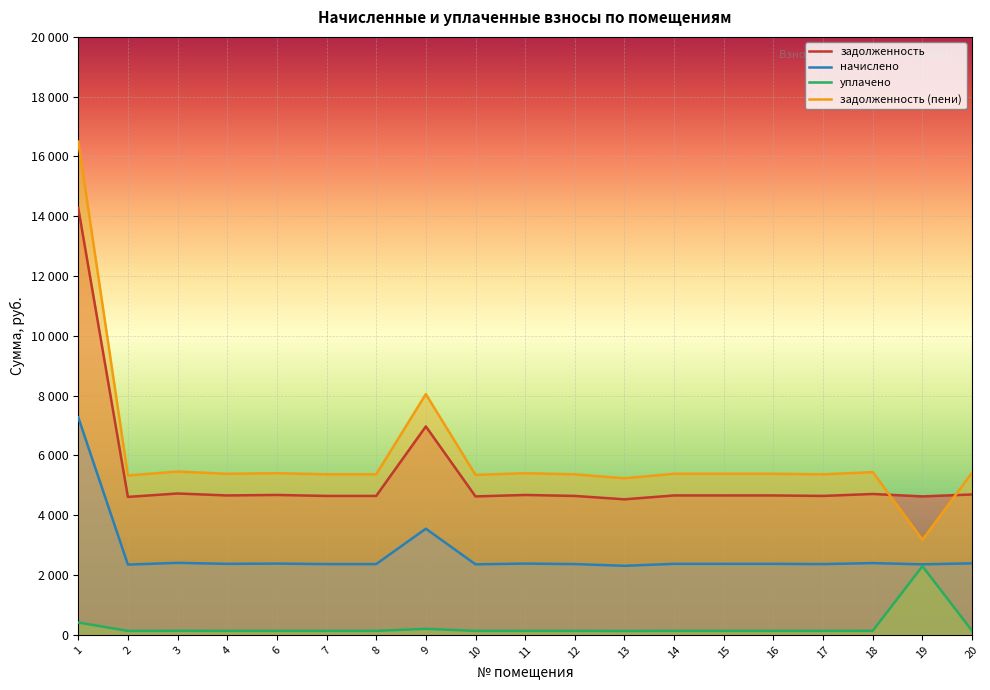

The задолженность (пени) series shows 5387.5 at 15. True or false?

True